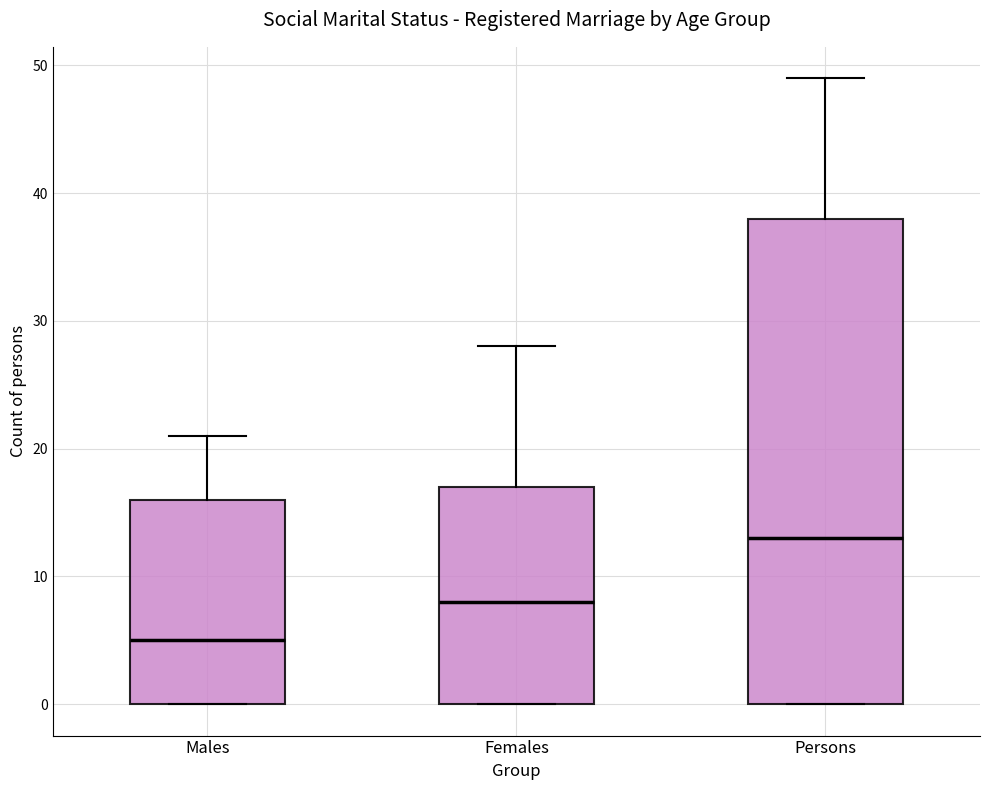

Which box is the tallest, from its lower edge to its upper edge?

Persons